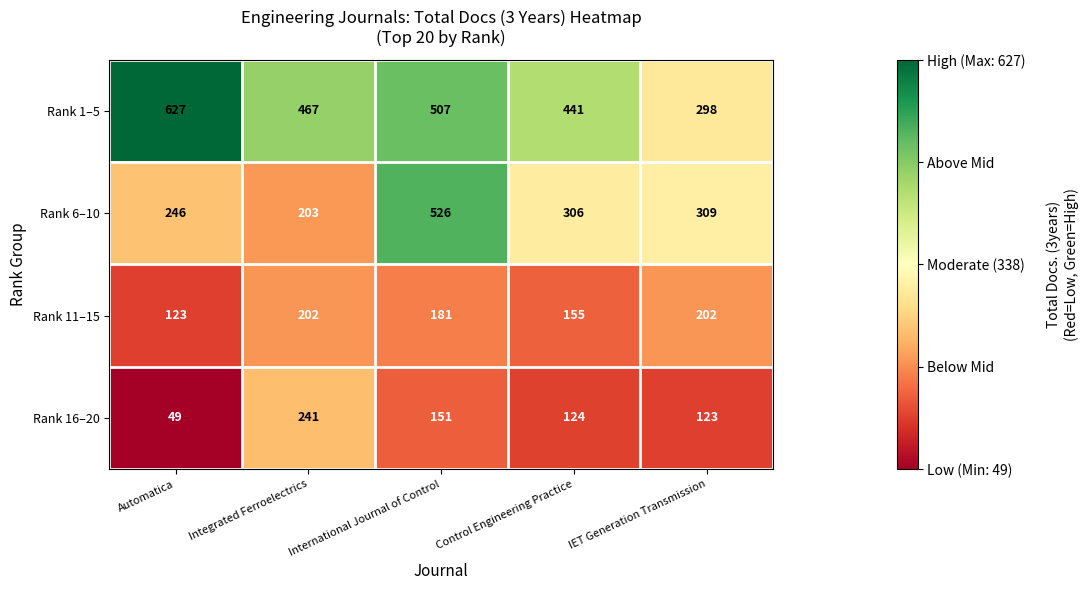

Where is Rank 11–15 nearest to the value 162?

Control Engineering Practice